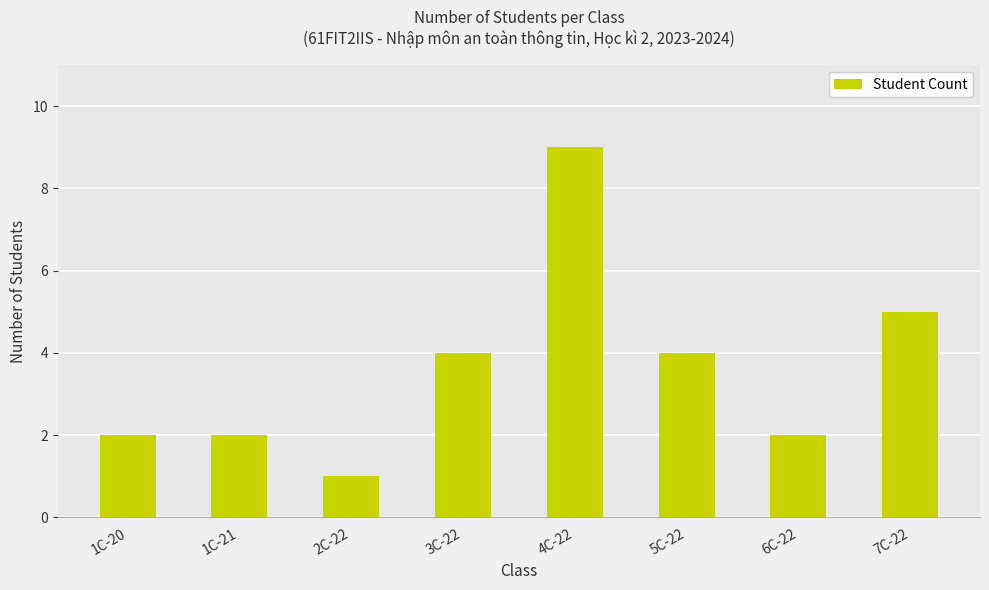

At which category does the chart reach its minimum across all series?

2C-22